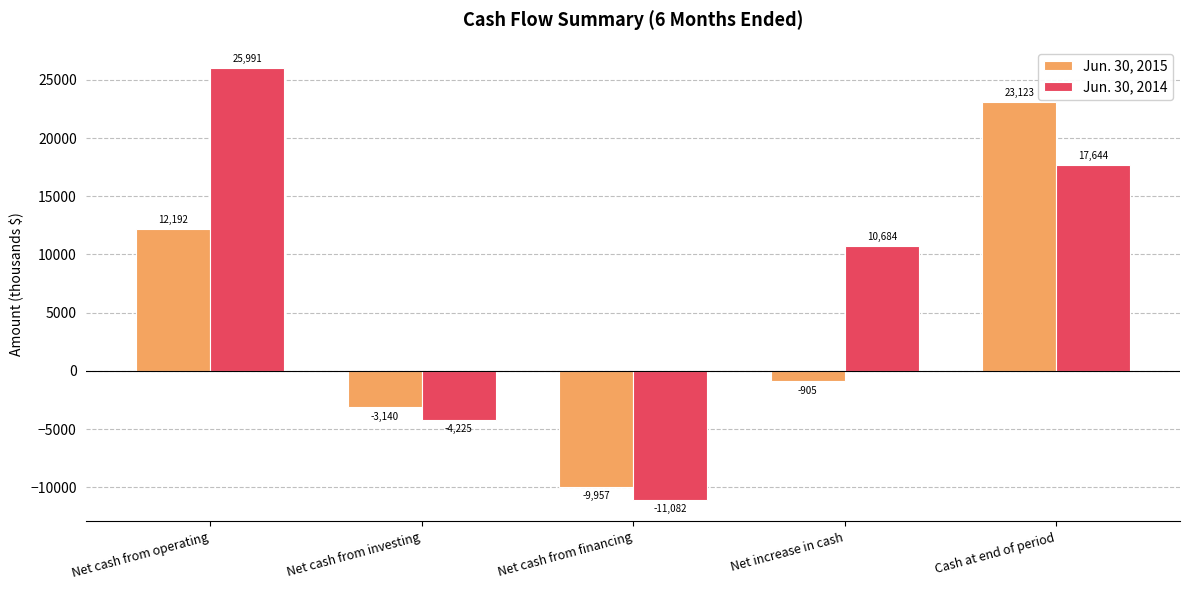

The Jun. 30, 2015 series shows -9957 at Net cash from financing. True or false?

True